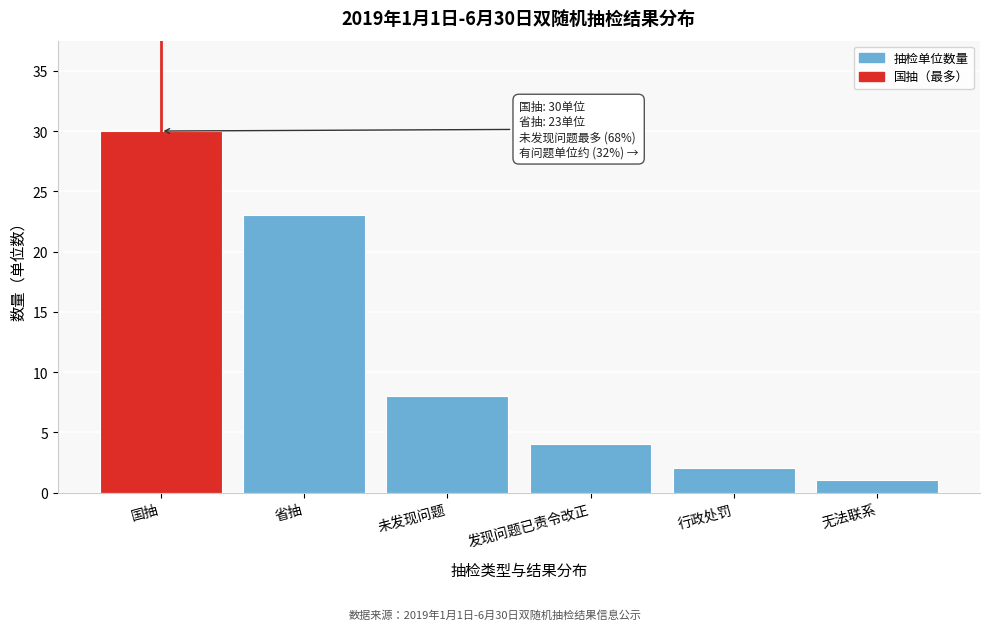

Reading left to right, extract all data points from this chart.

30	23	8	4	2	1